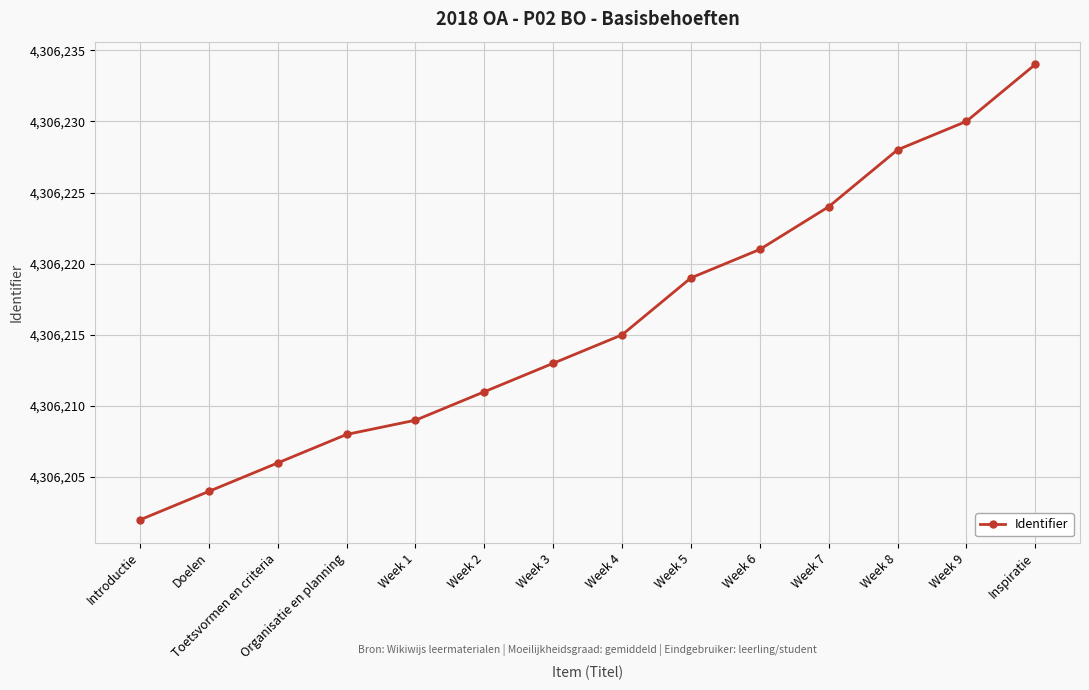

Rank the categories by value from highest to lowest.

Inspiratie, Week 9, Week 8, Week 7, Week 6, Week 5, Week 4, Week 3, Week 2, Week 1, Organisatie en planning, Toetsvormen en criteria, Doelen, Introductie